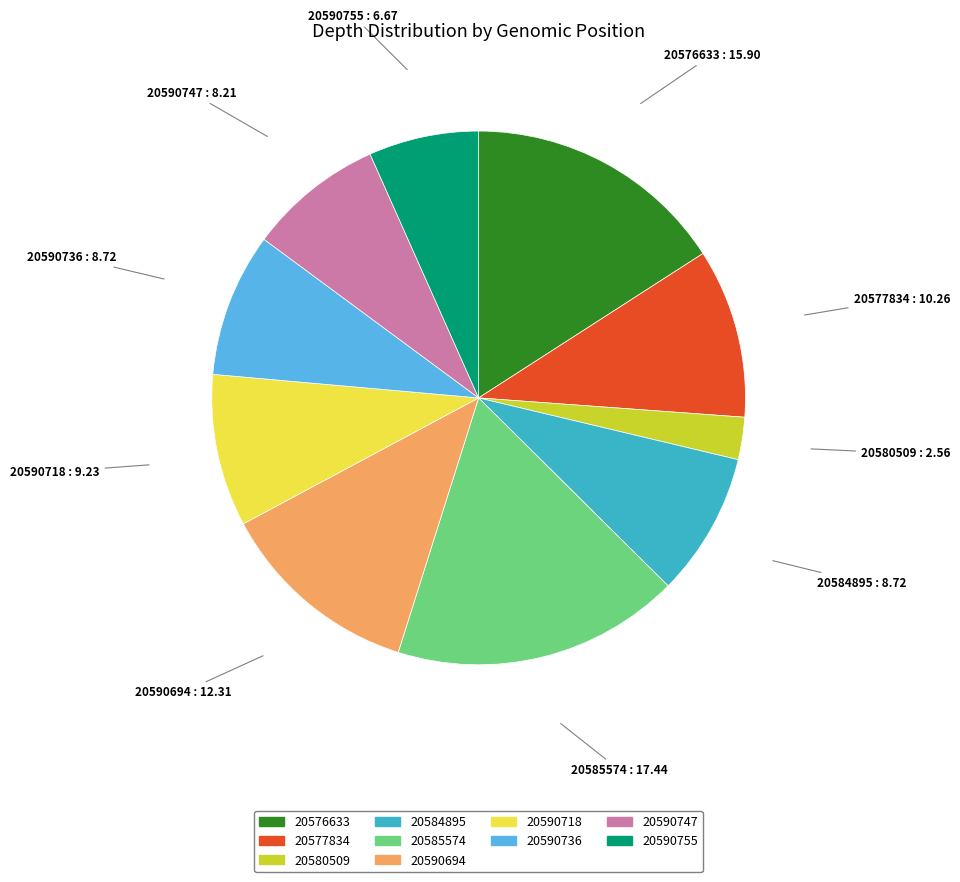

Do 20590694 and 20576633 together represent more than half of the pie?

No